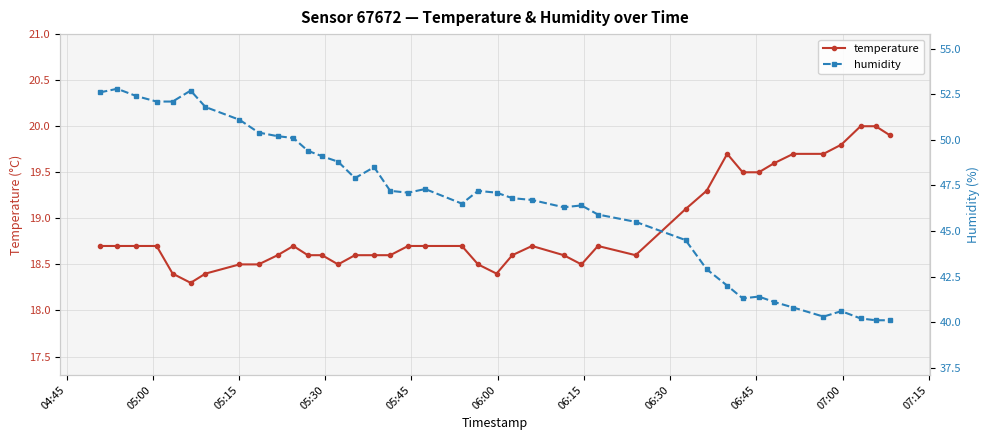

Rank the series by their maximum value, from lowest to highest.

temperature, humidity